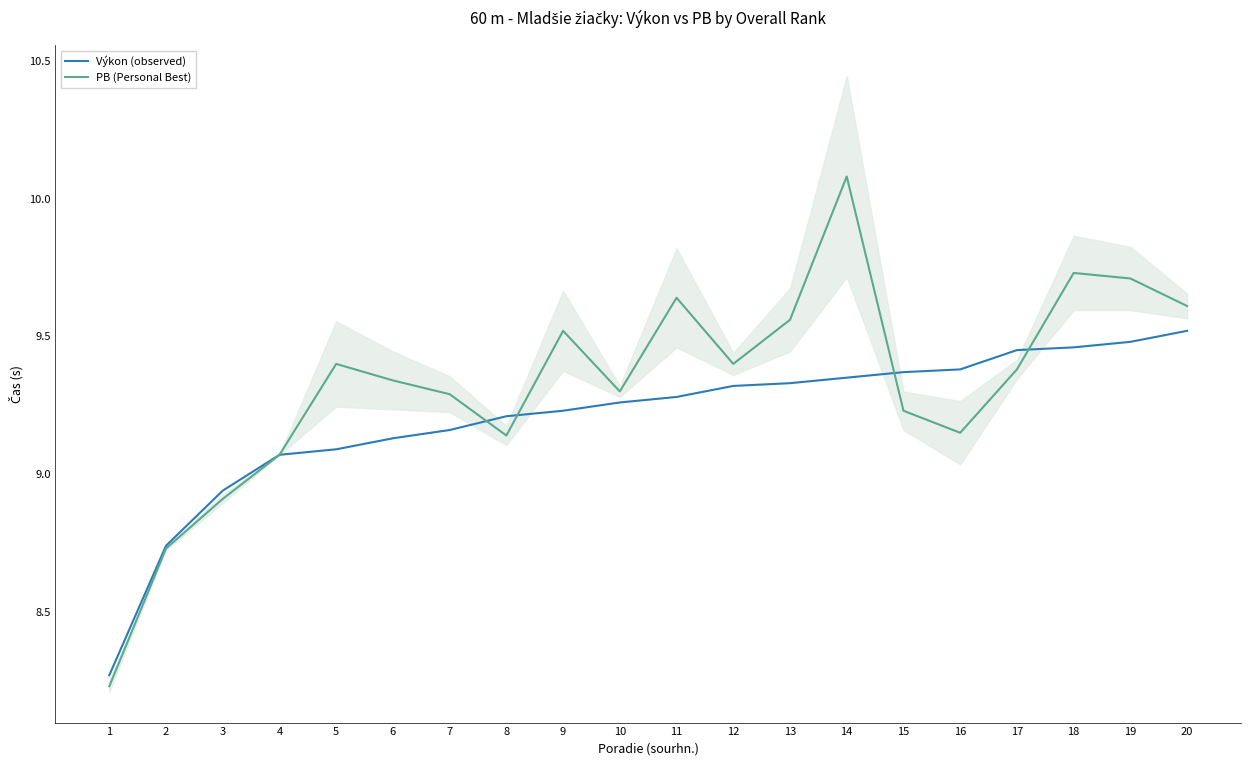

What is the difference between the maximum and minimum values in the PB (Personal Best) series?

1.8